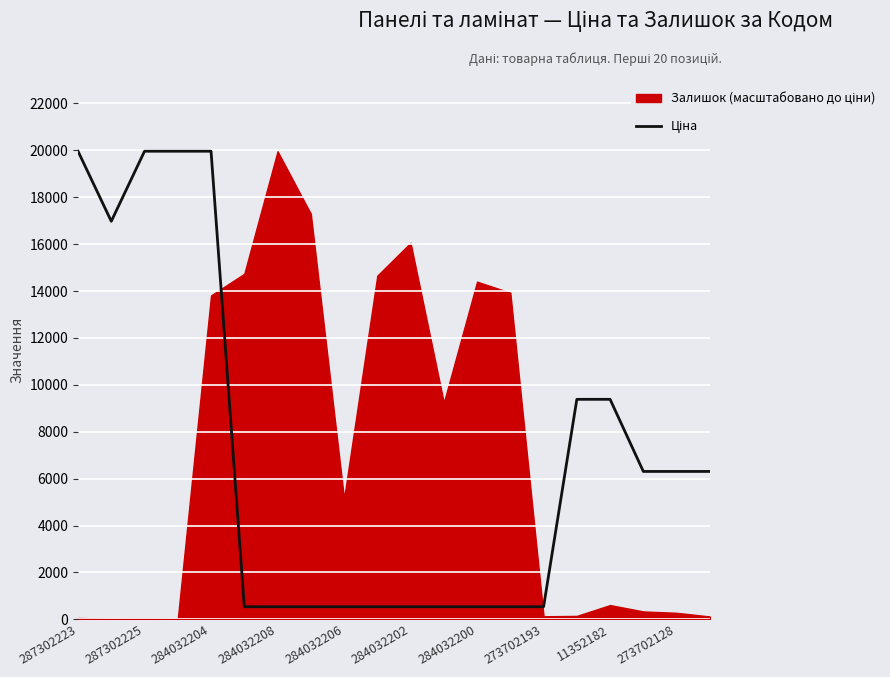

What is the value of the 18th point from the left?

6308.8